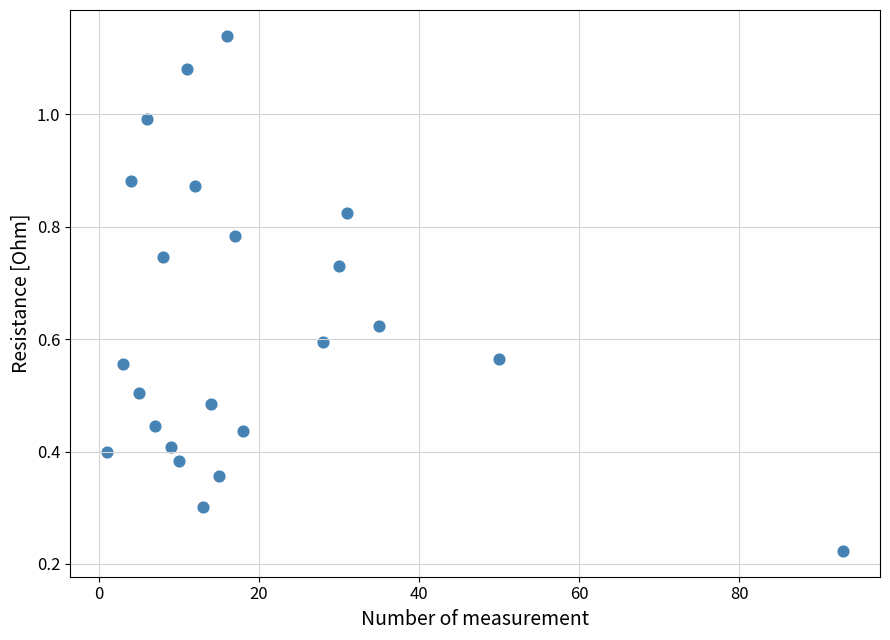

What is the range of X values (max minus min)?

92.0